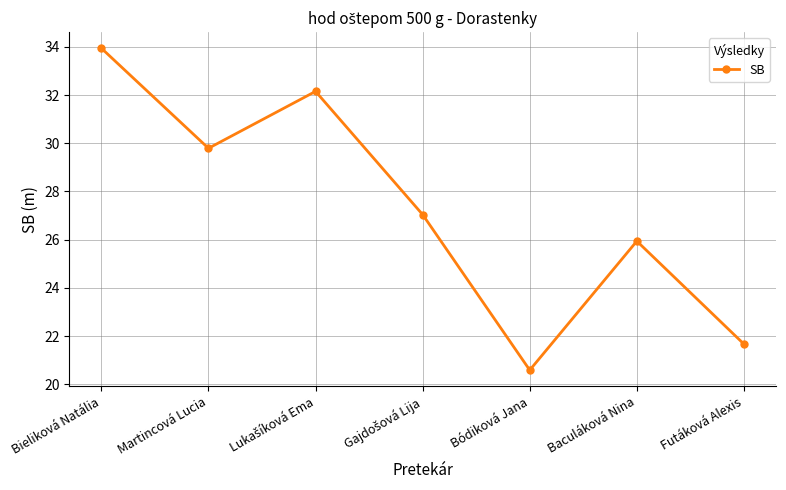

What position from the right is Martincová Lucia?

6